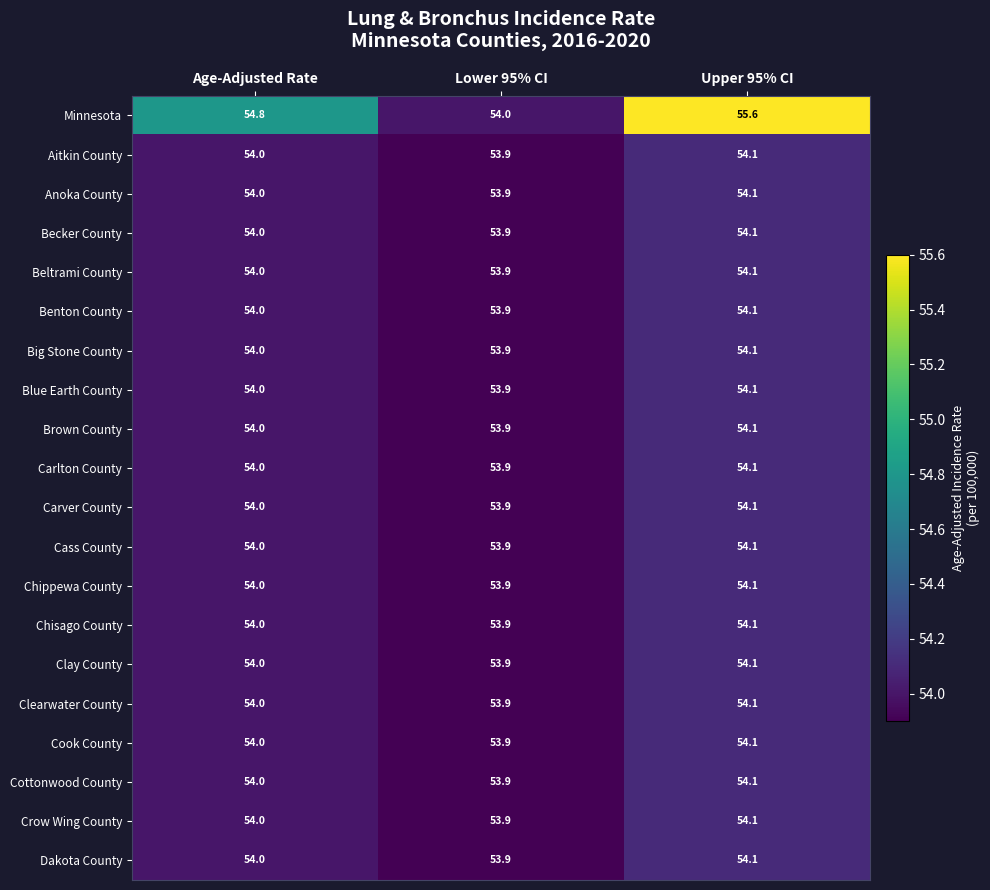

The Carlton County series shows 76.1 at Upper 95% CI. True or false?

False